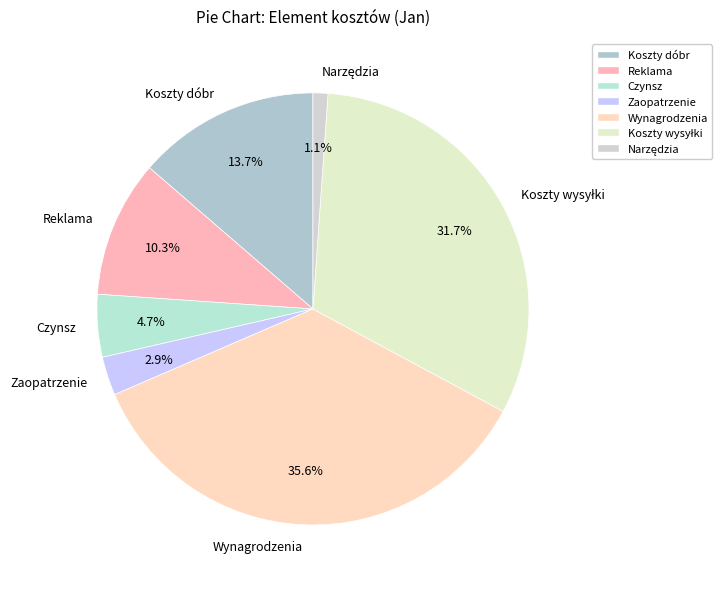

Approximately how many times larger is the value at Czynsz compared to Reklama?

0.5